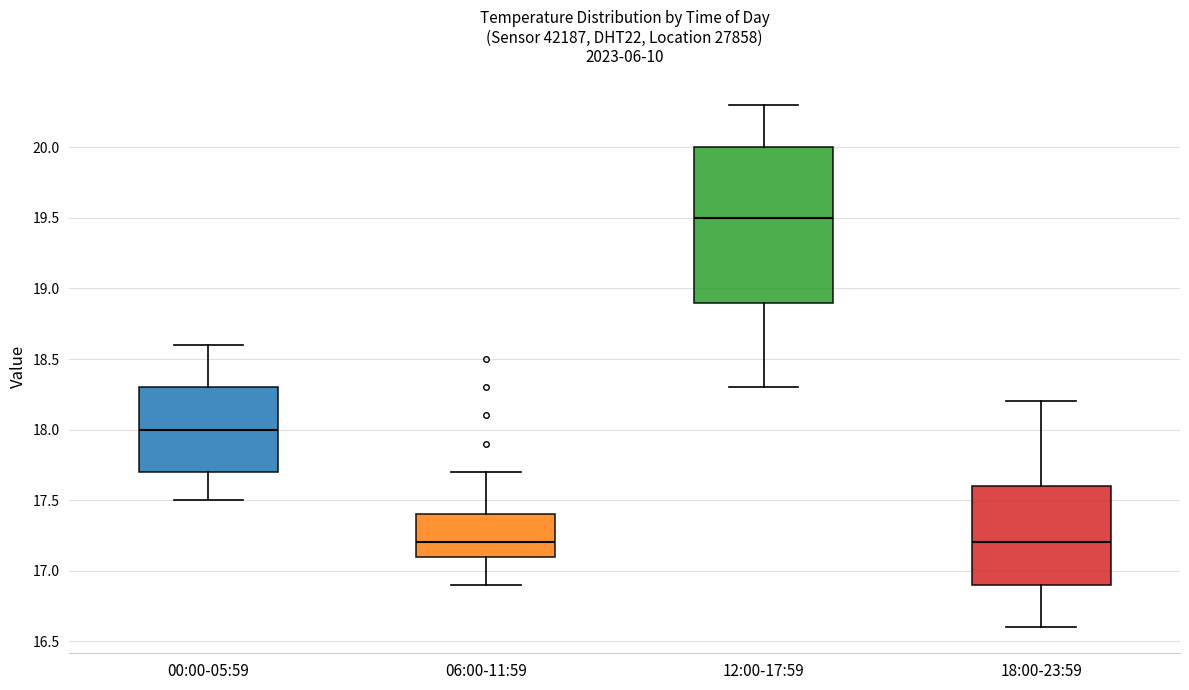

Which box is the tallest, from its lower edge to its upper edge?

12:00-17:59